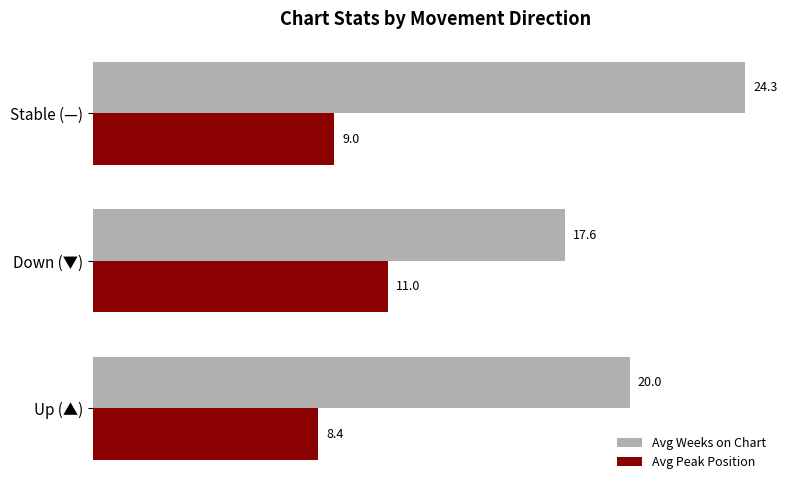

Which series has the largest range (max minus min)?

Avg Weeks on Chart